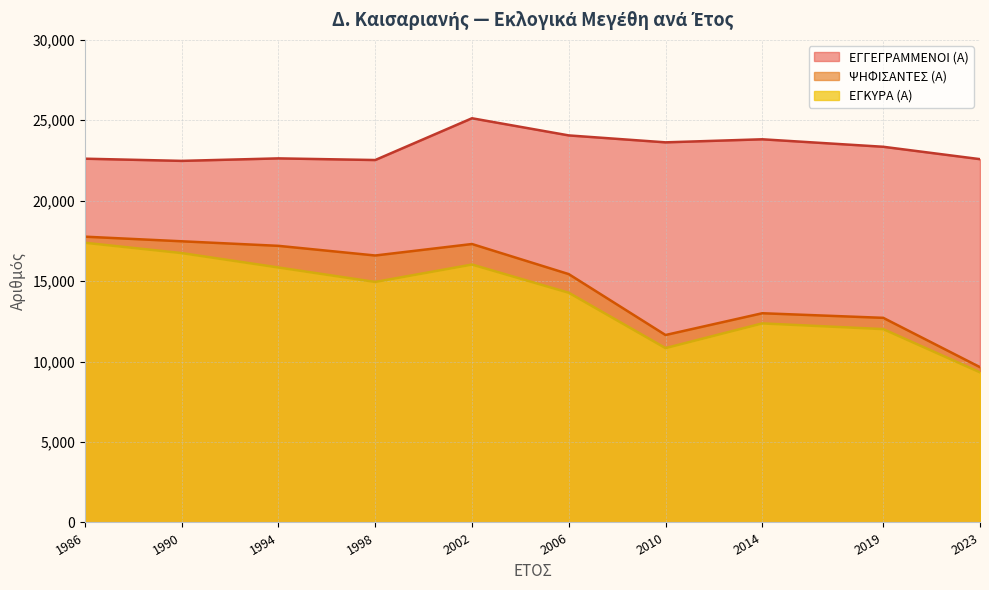

At which label does ΕΓΓΕΓΡΑΜΜΕΝΟΙ (Α) reach its peak?

2002